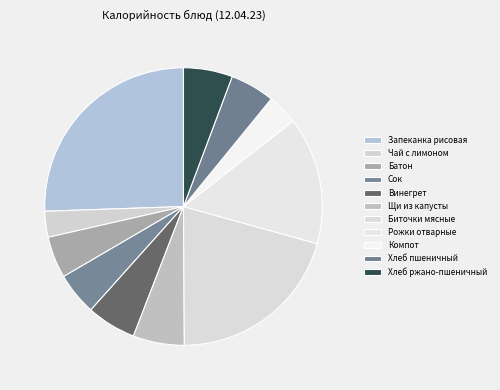

To the nearest percent, what portion does Батон represent?

5%